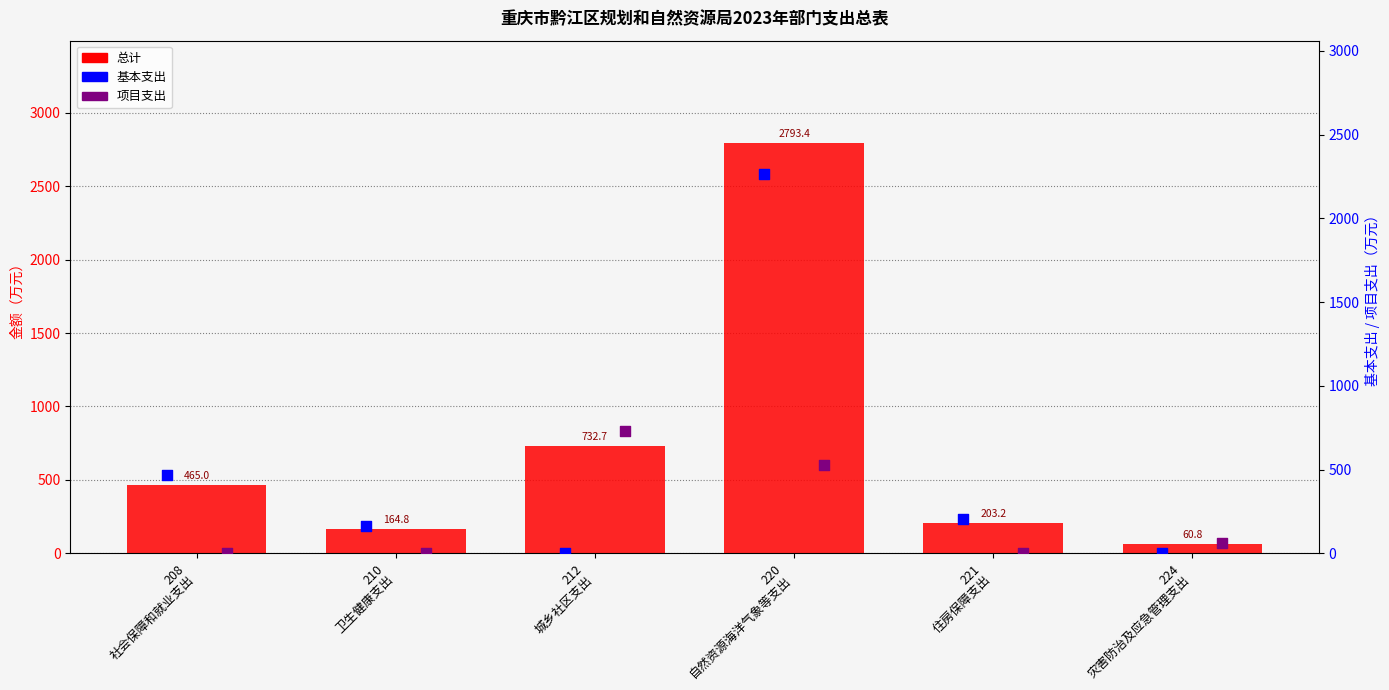

What is the total value across all series at 208
社会保障和就业支出?

929.9